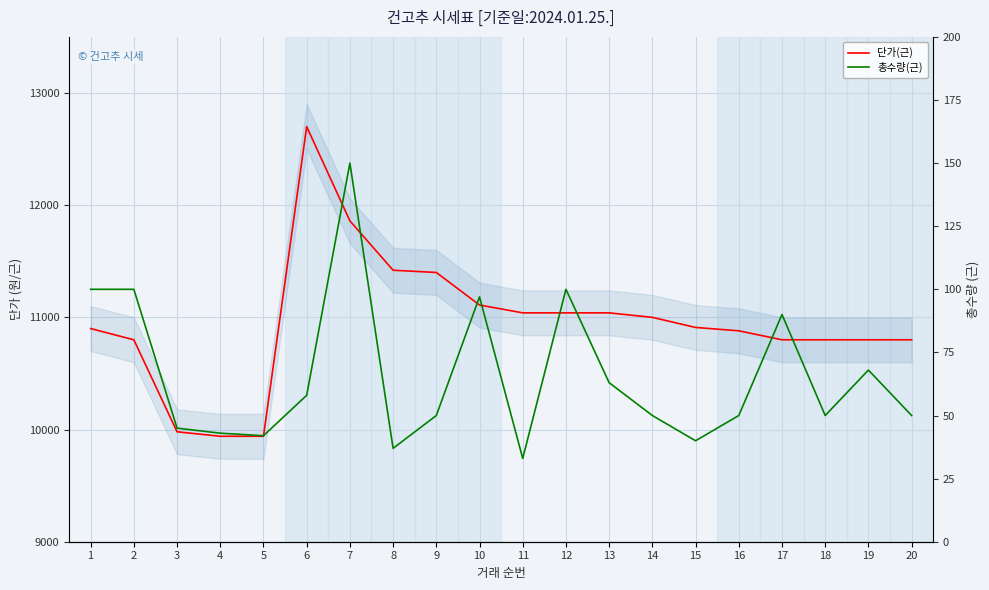

List the series in order of their overall mean, highest first.

단가(근), 총수량(근)